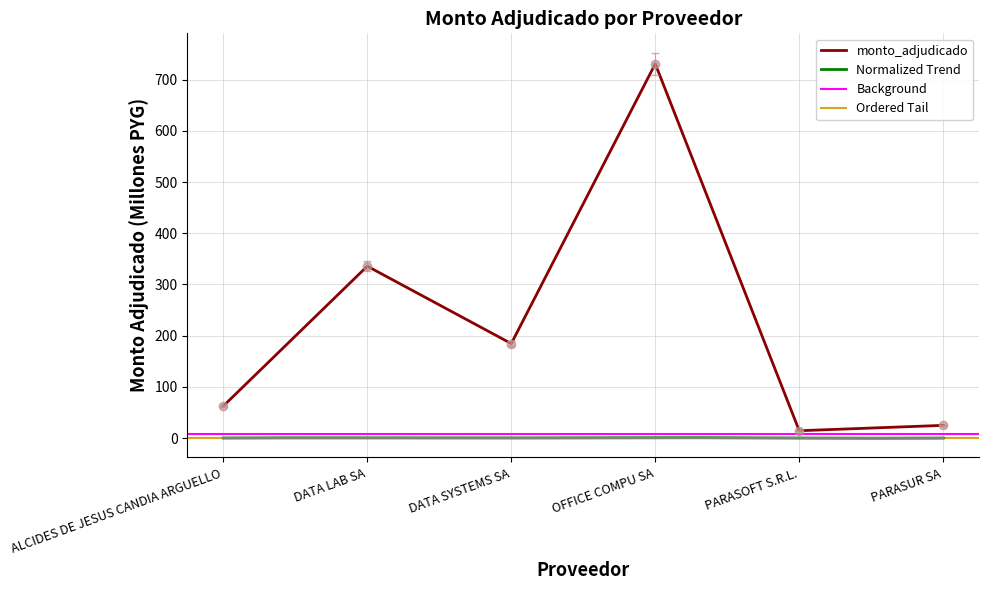

At which category does the chart reach its peak across all series?

OFFICE COMPU SA